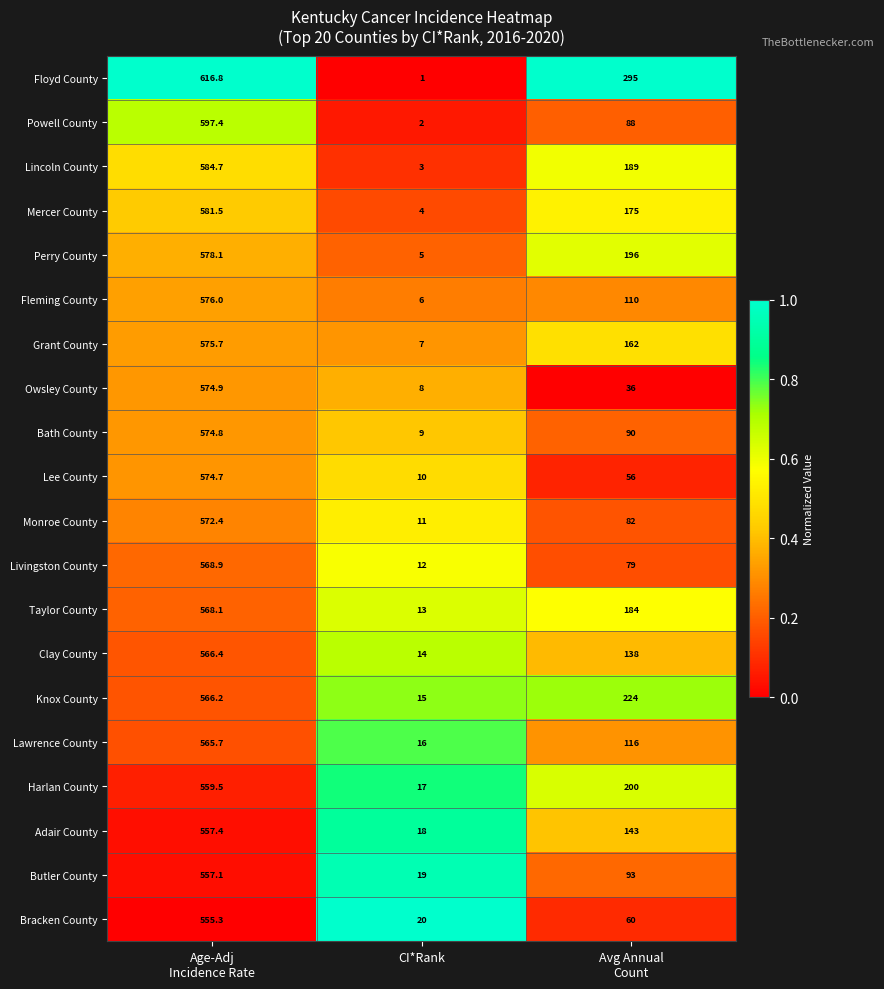

Rank the series at Age-Adj
Incidence Rate from lowest to highest value.

Bracken County, Butler County, Adair County, Harlan County, Lawrence County, Knox County, Clay County, Taylor County, Livingston County, Monroe County, Lee County, Bath County, Owsley County, Grant County, Fleming County, Perry County, Mercer County, Lincoln County, Powell County, Floyd County